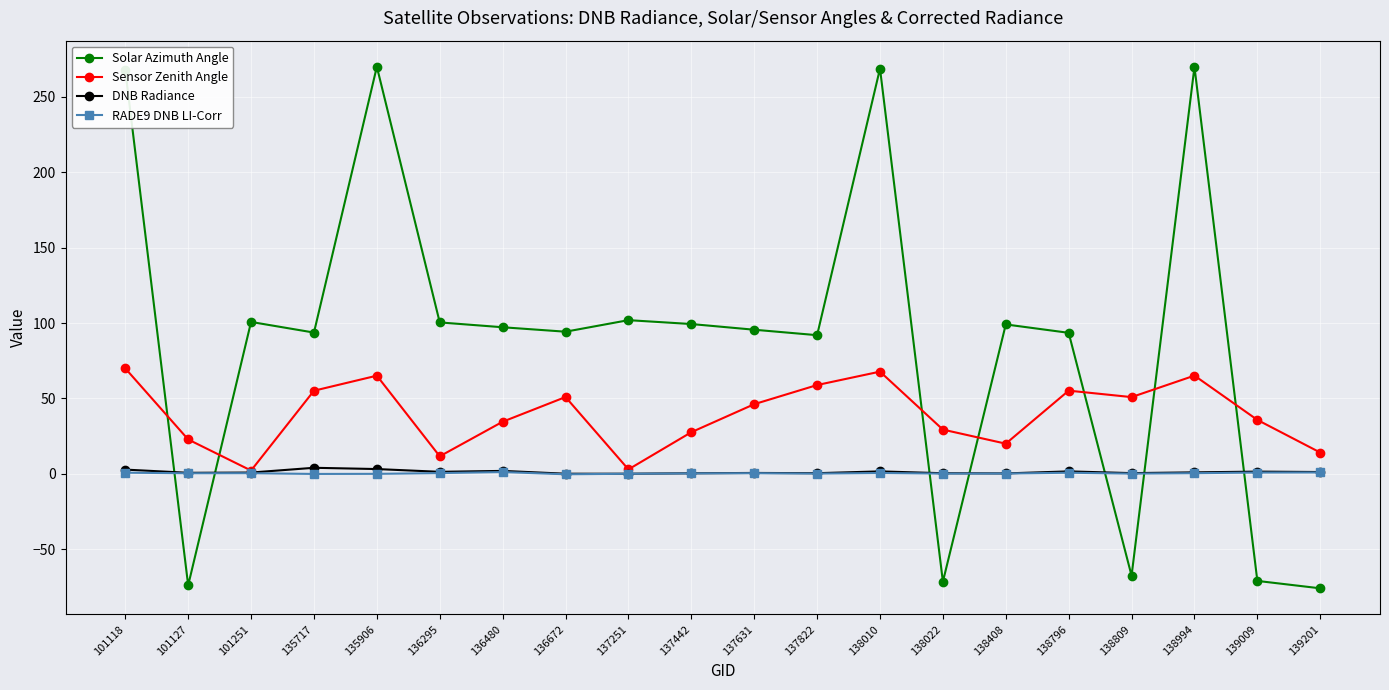

Does the chart have visible grid lines?

Yes